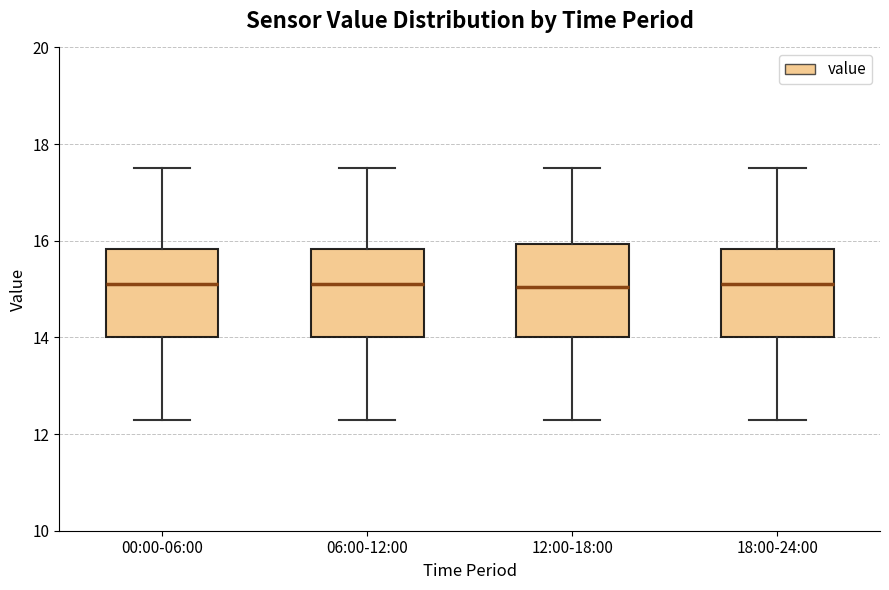

Reading left to right, read every box against the y-axis: the position of its median line, the range the box covers, and the ends of its whiskers. The values are not printed on the chart, so give them approximately, as read against the axis.

00:00-06:00: median 15.2, box 14.0 to 15.8, whiskers 12.4 to 17.6
06:00-12:00: median 15.2, box 14.0 to 15.8, whiskers 12.4 to 17.6
12:00-18:00: median 15.0, box 14.0 to 16.0, whiskers 12.4 to 17.6
18:00-24:00: median 15.2, box 14.0 to 15.8, whiskers 12.4 to 17.6